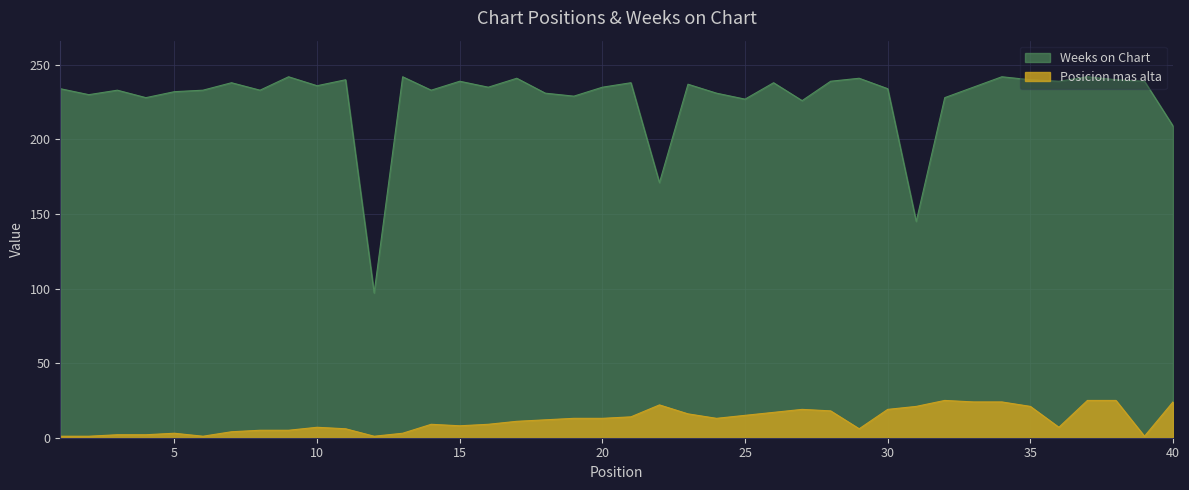

At which category is the sum across all series the highest?

37